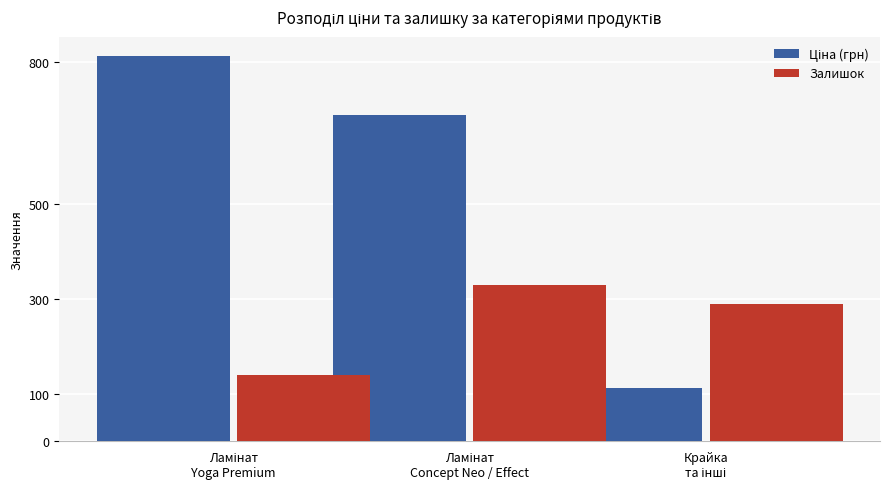

What is the average value of the Залишок series?

253.0